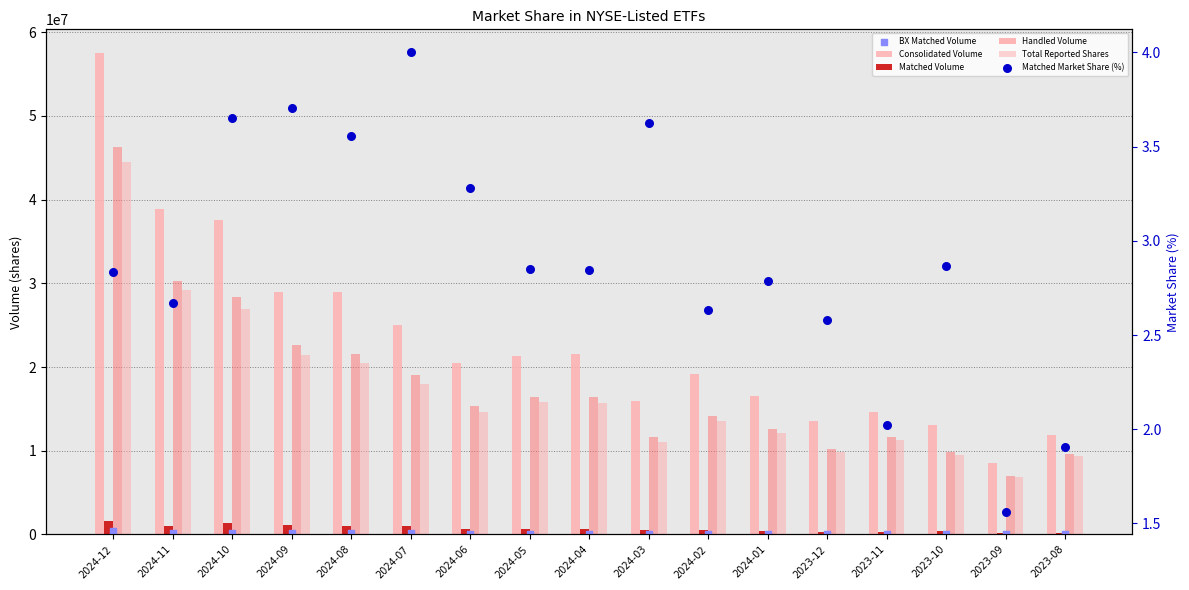

At which category is the sum across all series the highest?

2024-12